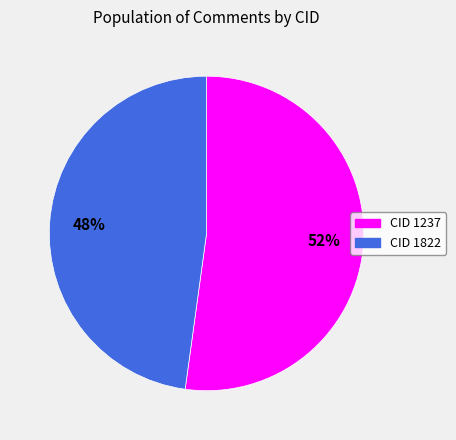

Does any single category account for the majority?

Yes